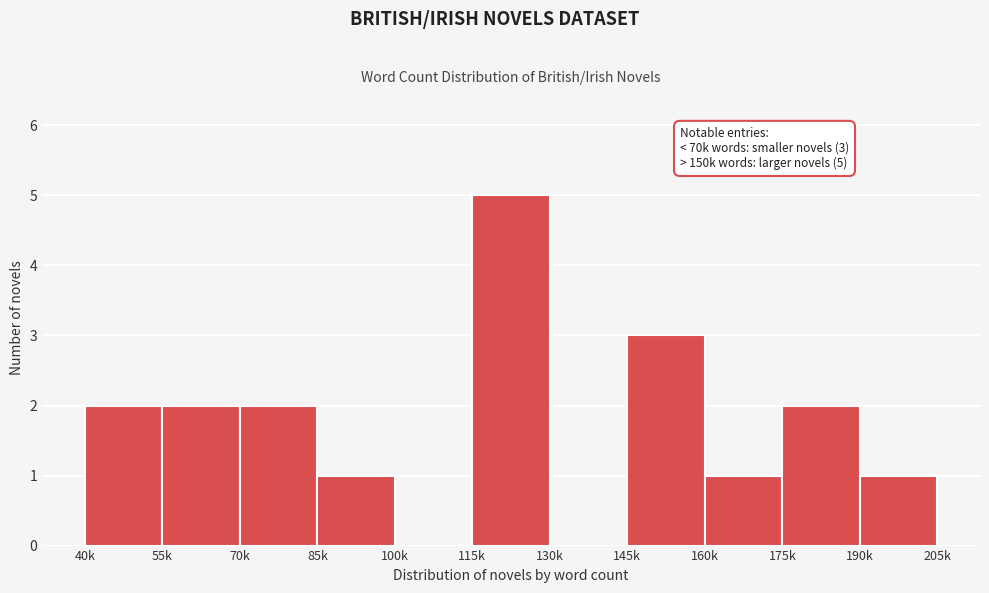

Reading right to left, extract all data points from this chart.

190k=1	175k=2	160k=1	145k=3	130k=0	115k=5	100k=0	85k=1	70k=2	55k=2	40k=2